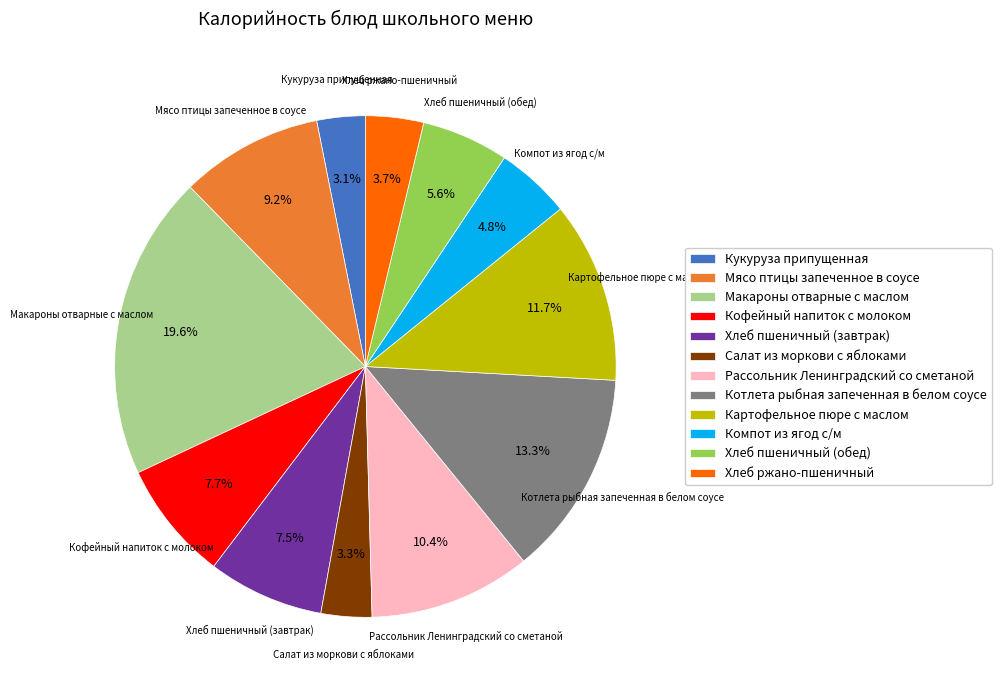

To the nearest percent, what is the difference between the Хлеб пшеничный (завтрак) and Котлета рыбная запеченная в белом соусе slice percentages?

6%